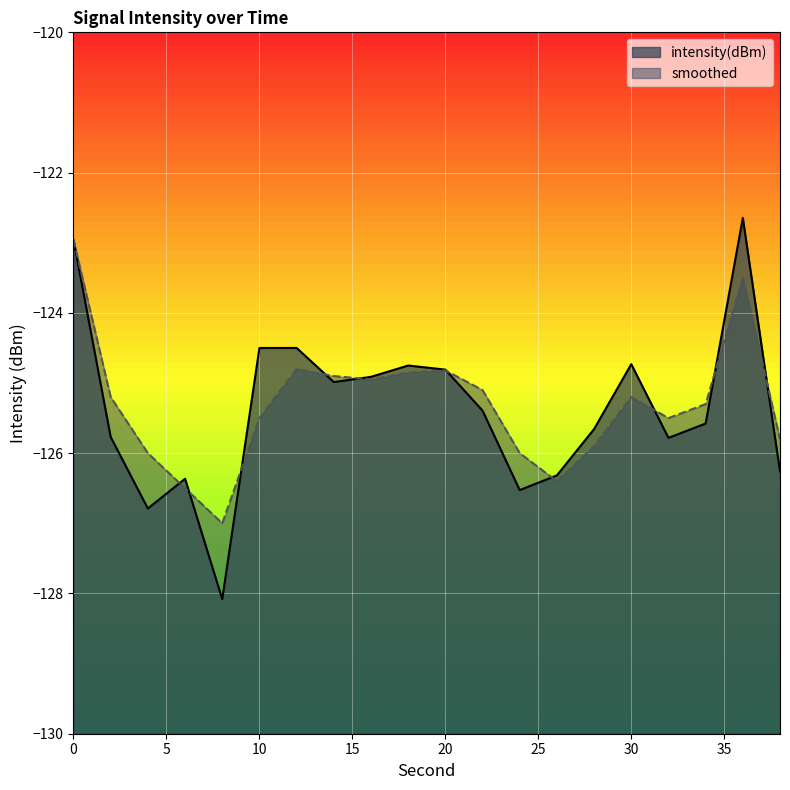

Reading left to right, extract all data points from this chart.

intensity(dBm): -123.0	-125.8	-126.8	-126.4	-128.1	-124.5	-124.5	-125.0	-124.9	-124.8	-124.8	-125.4	-126.5	-126.3	-125.7	-124.7	-125.8	-125.6	-122.6	-126.3
smoothed: -123.0	-125.2	-126.0	-126.5	-127.0	-125.5	-124.8	-124.9	-125.0	-124.8	-124.8	-125.1	-126.0	-126.4	-125.9	-125.2	-125.5	-125.3	-123.5	-125.8